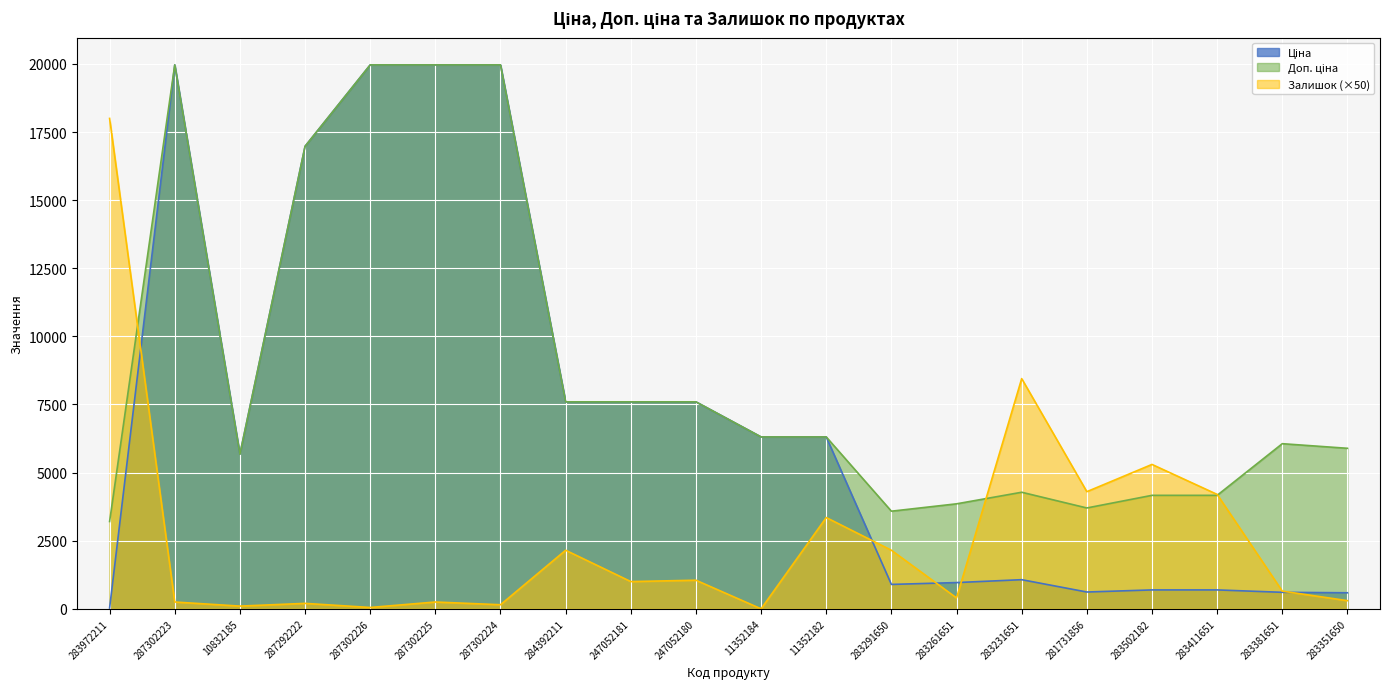

Read the Ціна value at 287302223.

19964.2